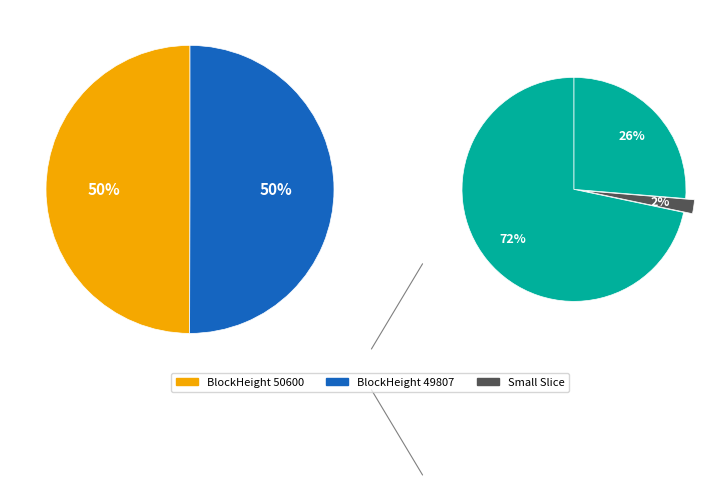

To the nearest percent, what is the combined percentage of 49807 and 50600?

100%